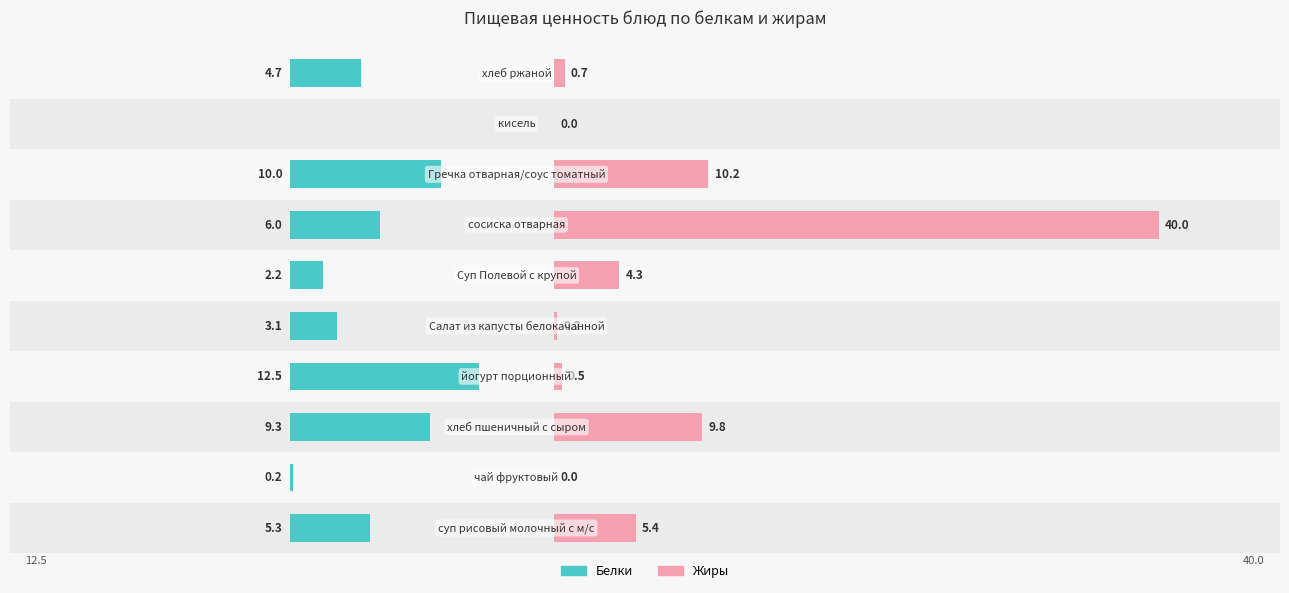

What is the sum of all Белки values?

53.3